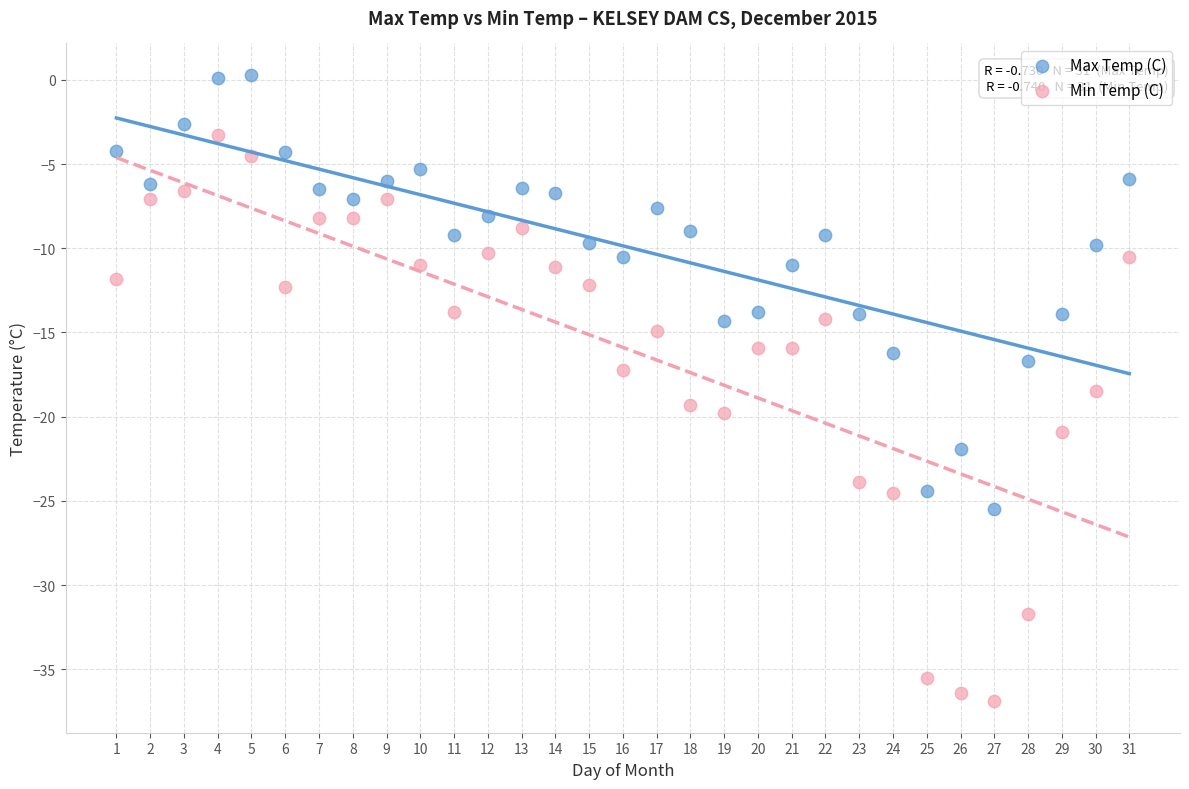

Which series has the widest spread of Y values?

Min Temp (C)